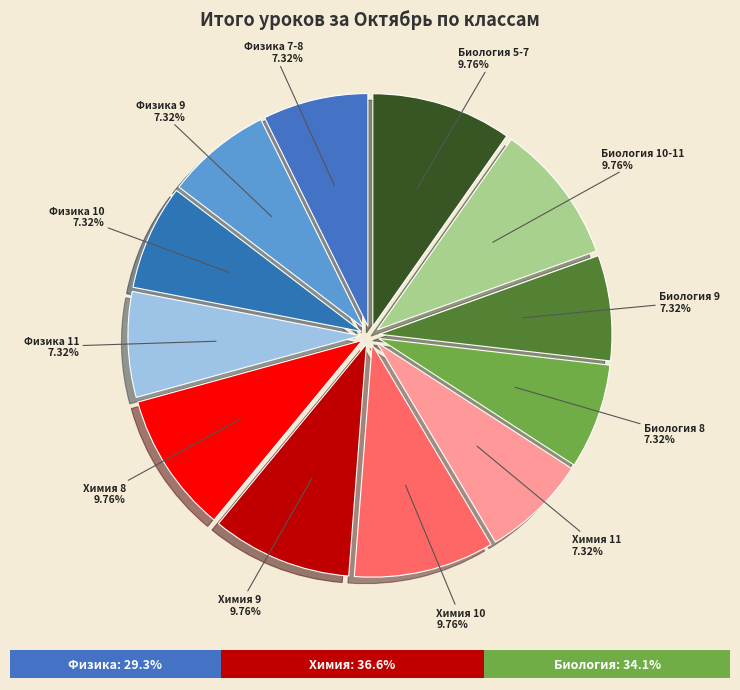

To the nearest percent, what is the average slice percentage?

8%